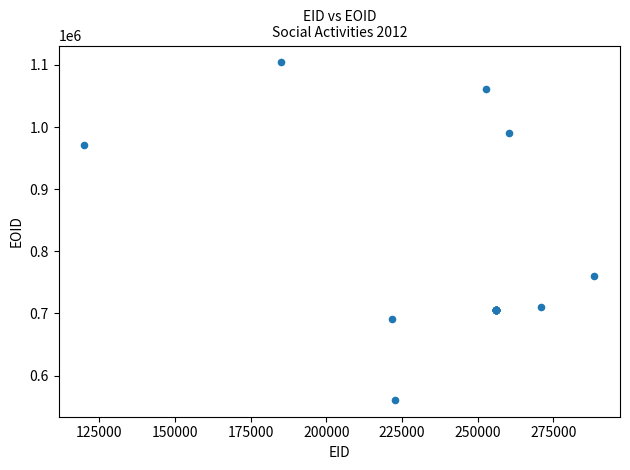

What Y value in the scatter plot is closest to 832424?

760176